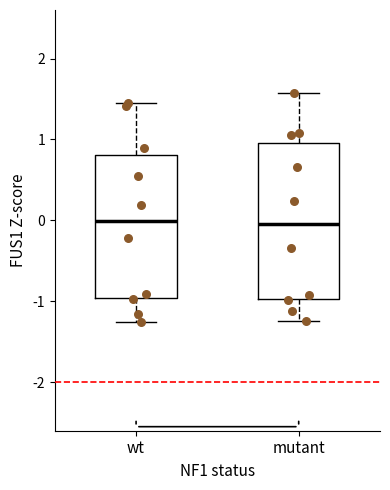

Reading left to right, transcribe this box plot: for each box, give where its median line is, the range the box spans, and where its two whiskers end, as read against the y-axis. The values are not printed on the chart, so give them approximately, as read against the axis.

wt: median 0.0, box -1.0 to 0.8, whiskers -1.3 to 1.5
mutant: median -0.1, box -1.0 to 1.0, whiskers -1.2 to 1.6